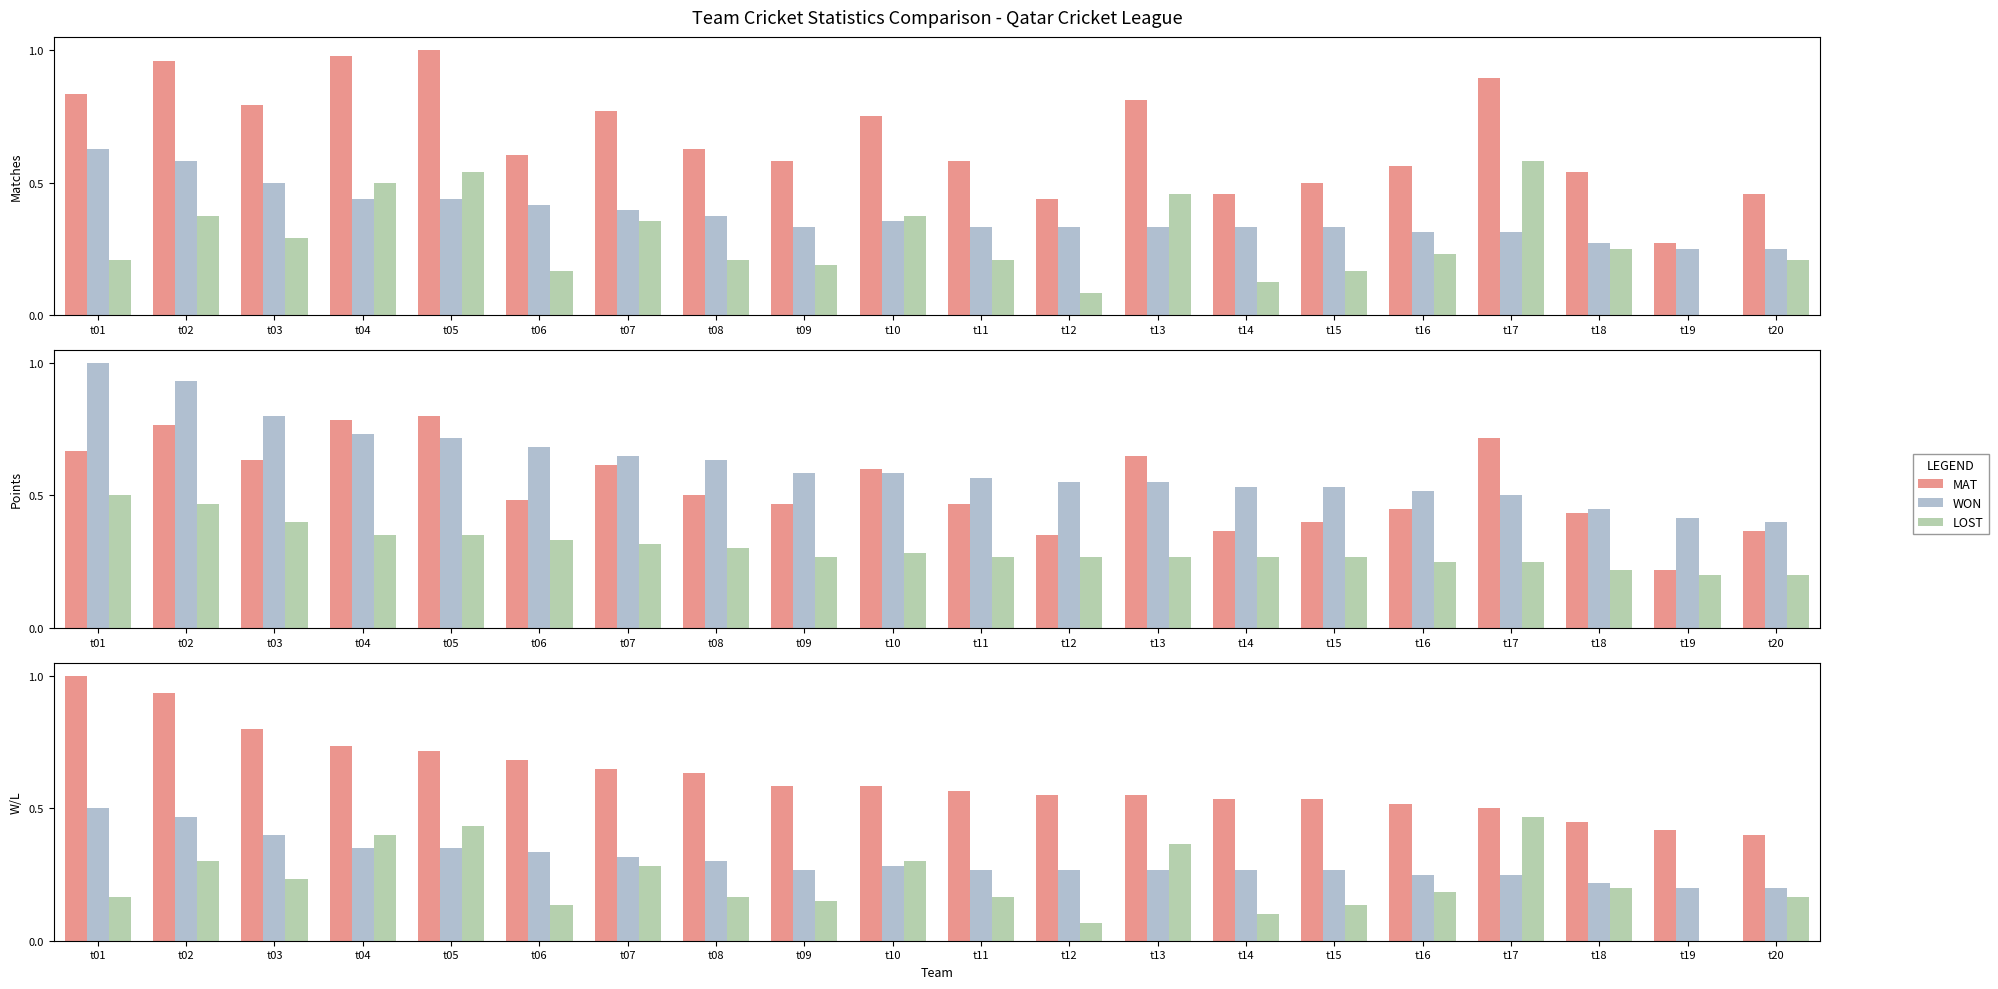

What is the sum of all WON values?

6.0